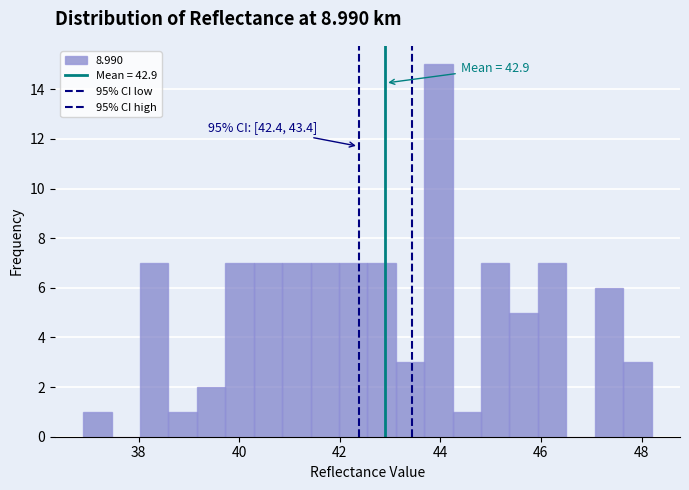

Around what value on the x-axis is the tallest bar? Give the approximate position of its centre, as read against the axis.

44.0